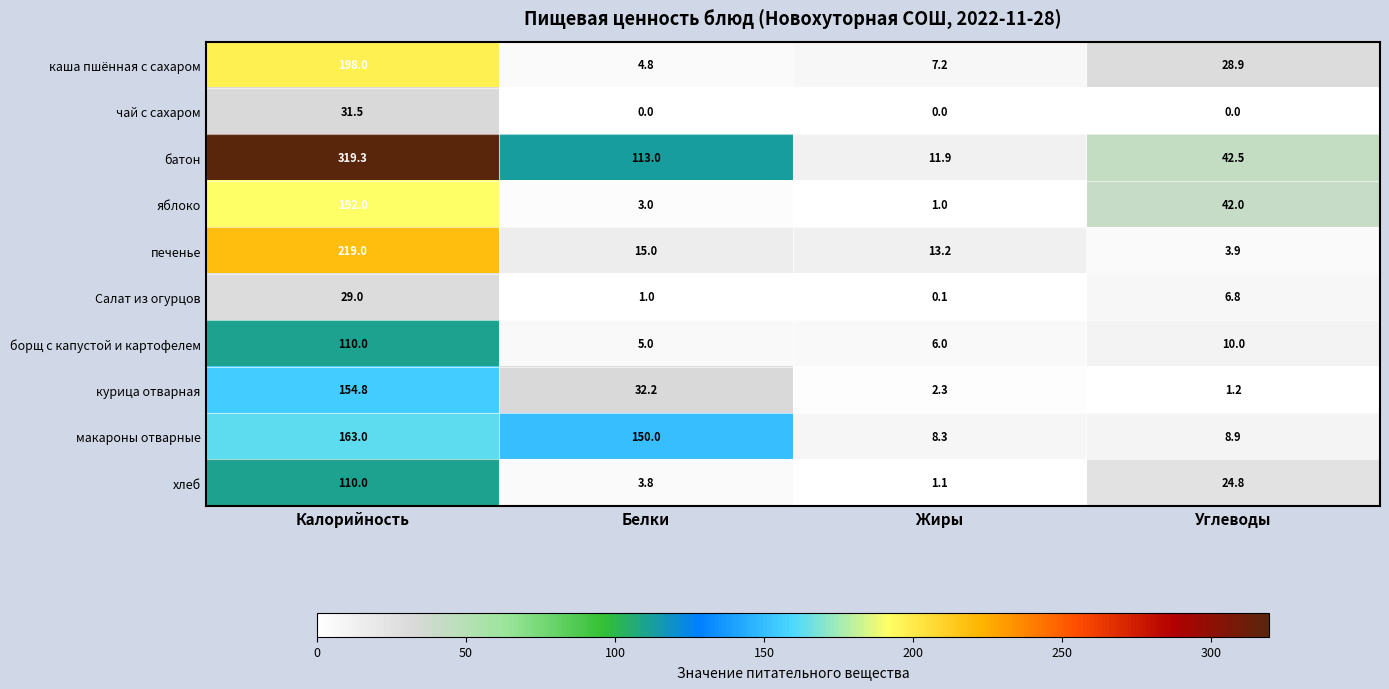

The value of борщ с капустой и картофелем at Углеводы is 10.0. True or false?

True